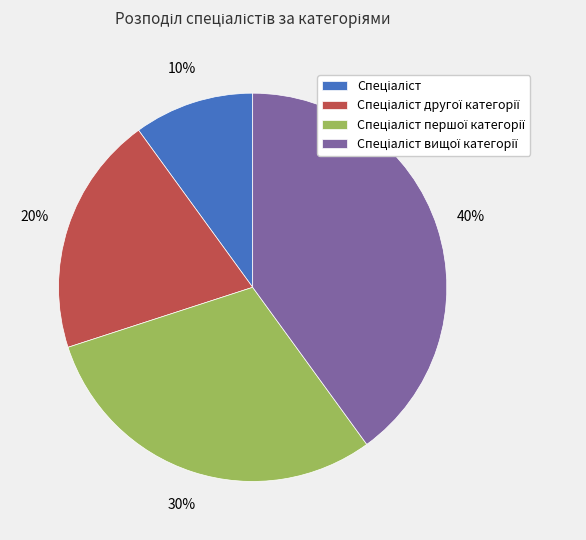

To the nearest percent, what is the average slice percentage?

25%